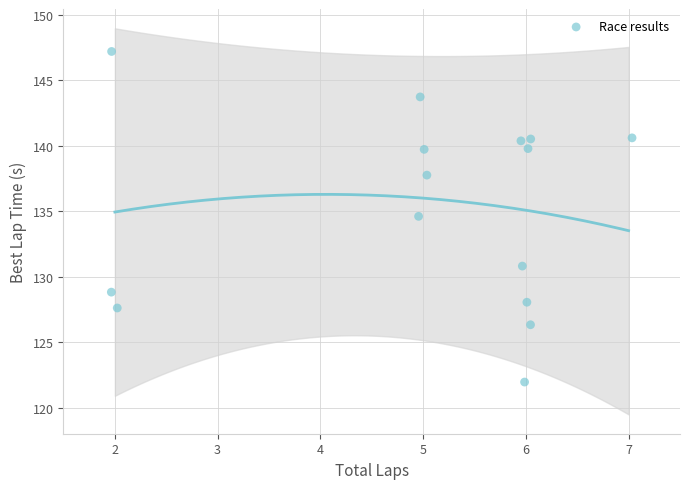

What Y value in the scatter plot is closest to 134?

134.6